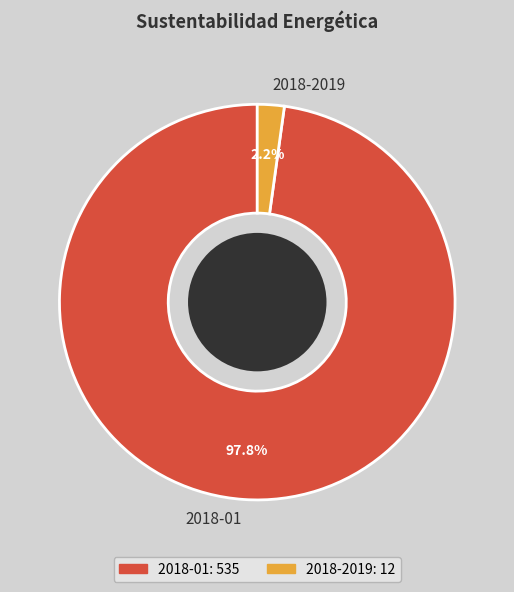

Count the number of slices in the pie.

2